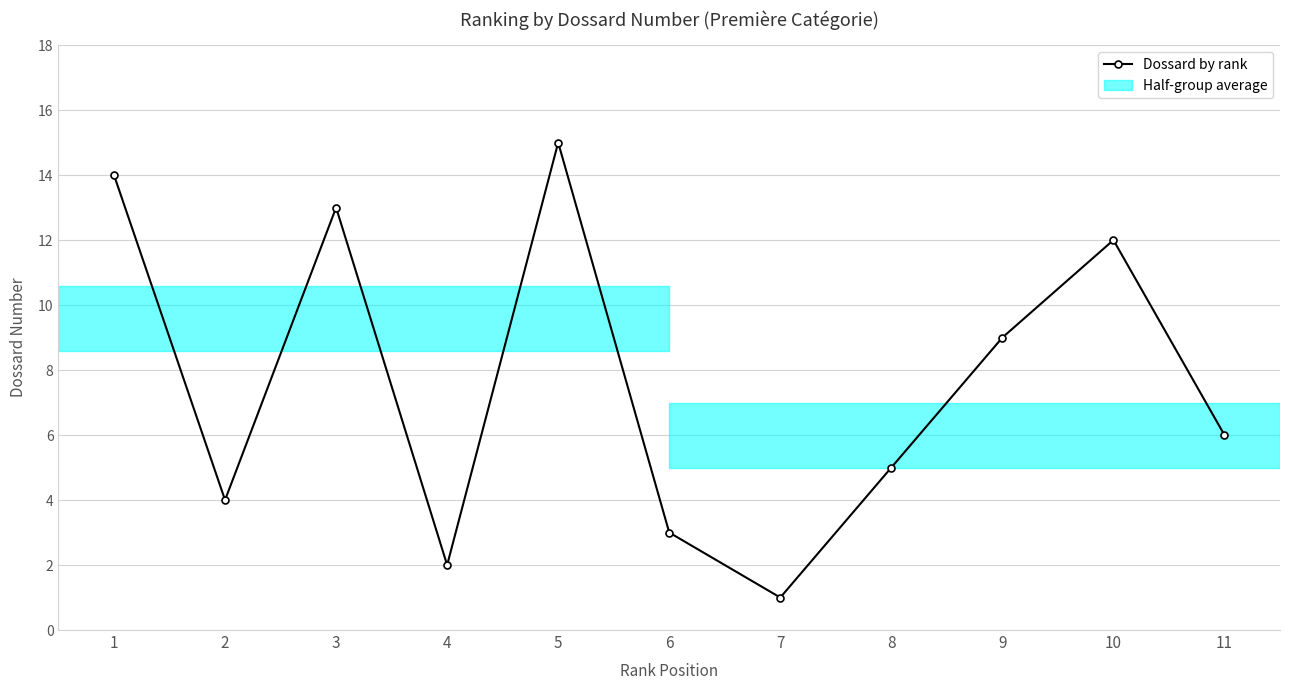

How many interior local valleys (lower than both neighbors) does the data have?

3